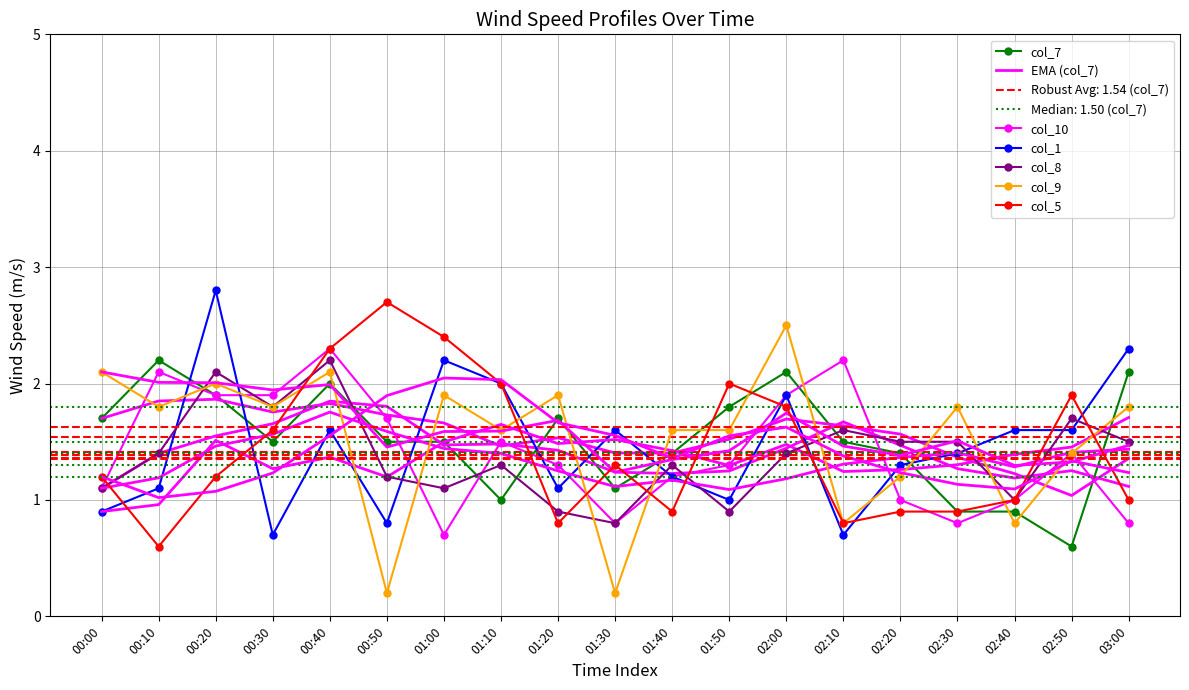

True or false: col_7 and col_1 cross at least once.

True